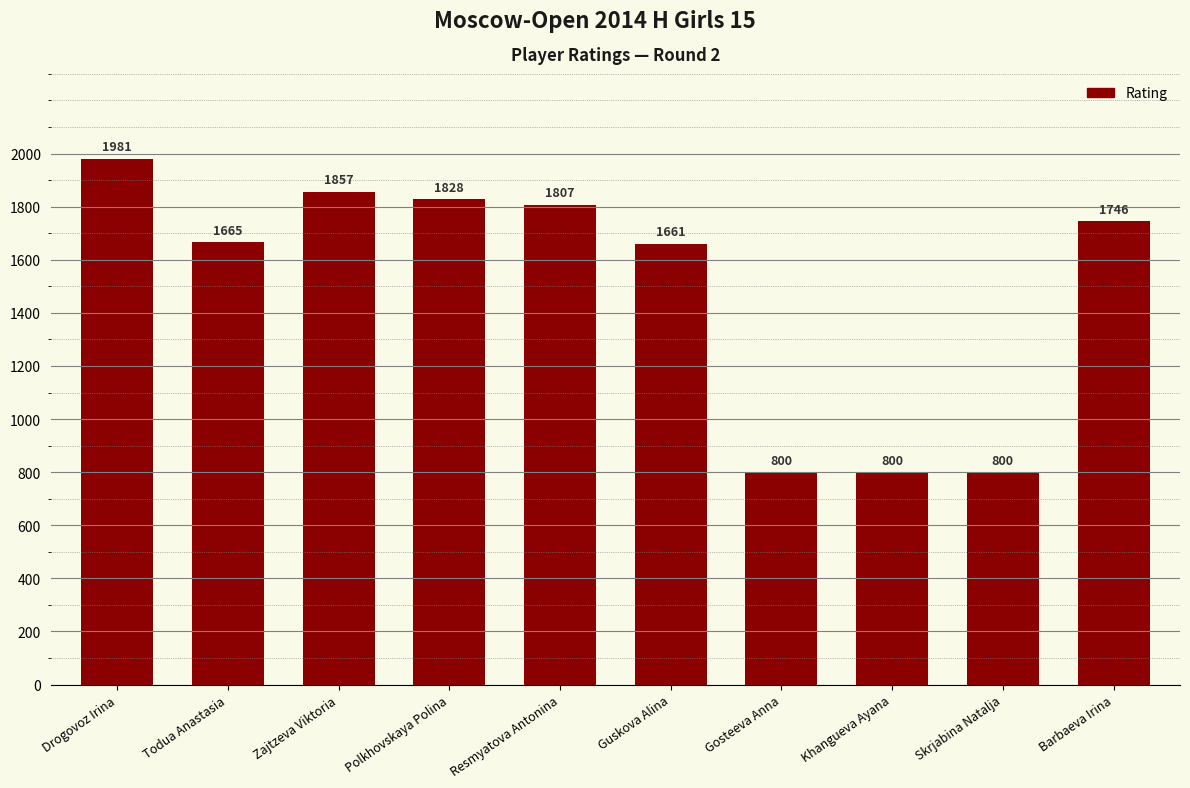

What is the difference between the maximum and minimum values?

1181